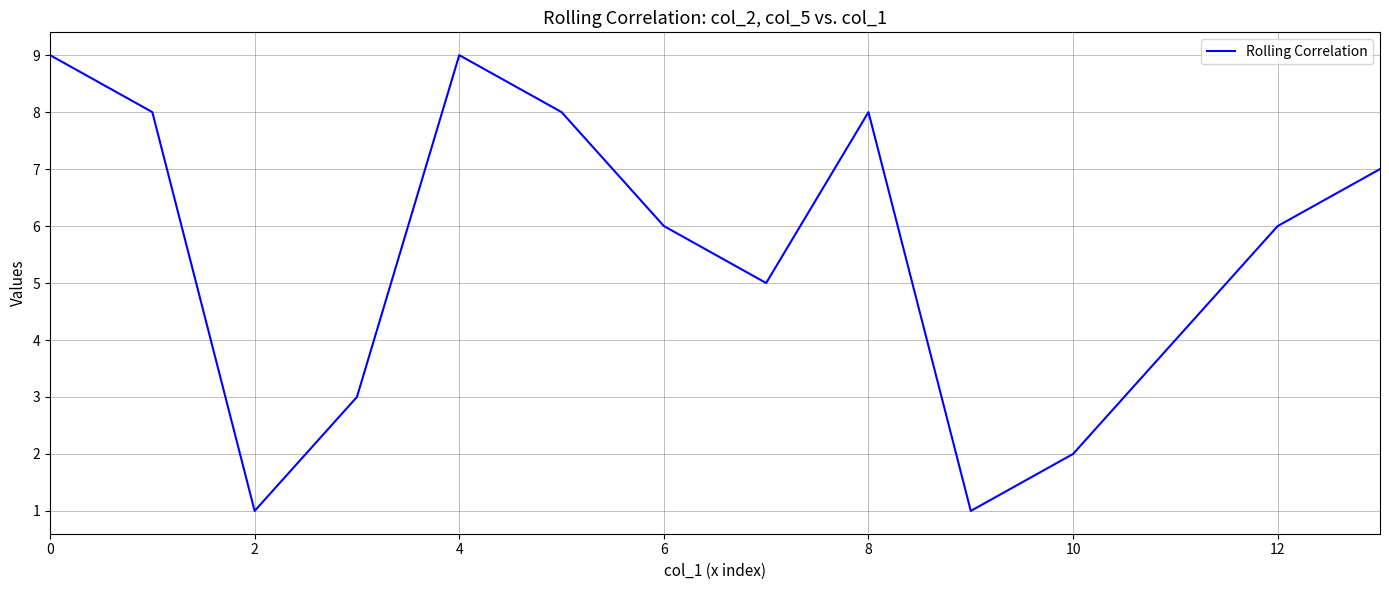

What is the difference between the maximum and minimum values?

8